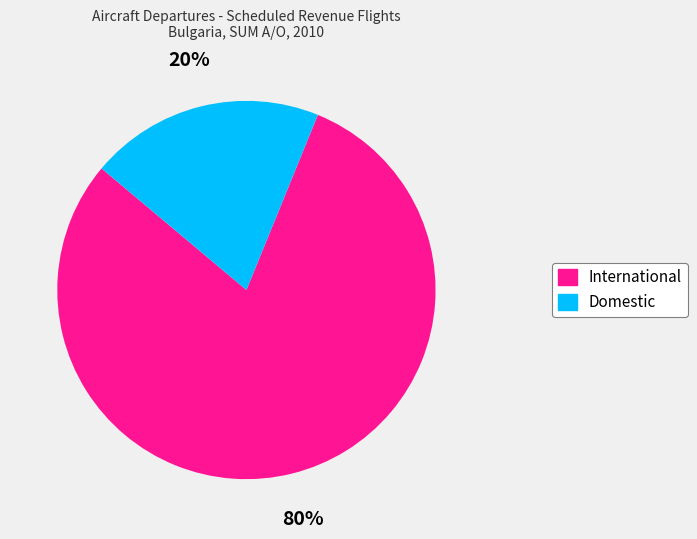

How many slices are in this pie chart?

2